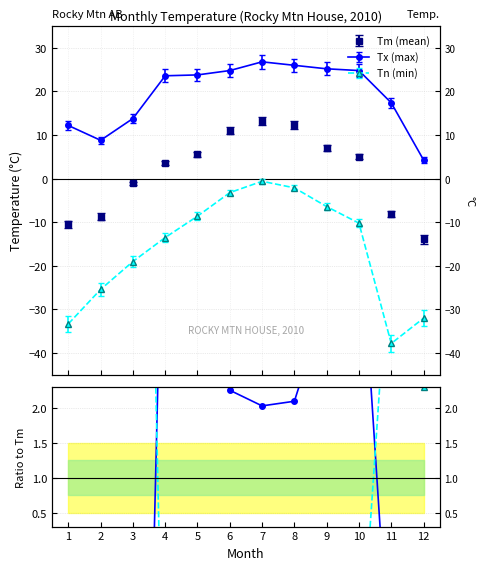

Count the number of categories in the chart.

12